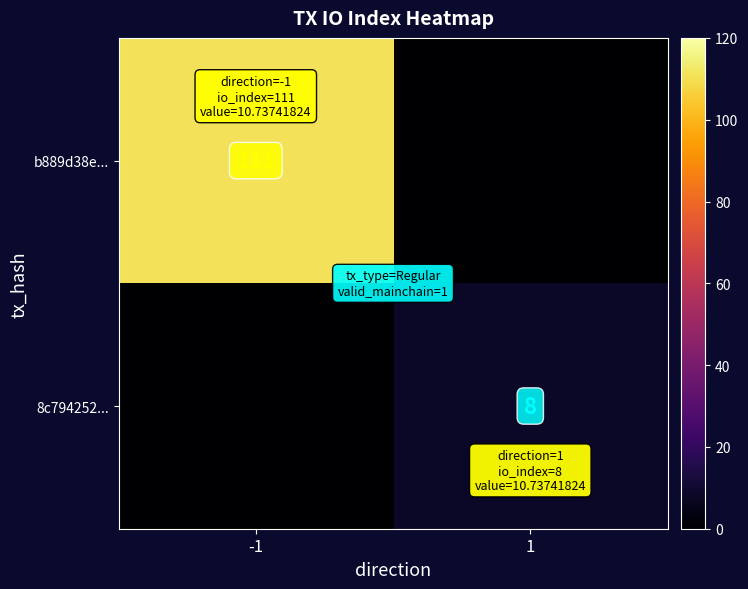

Is the value of b889d38e... at -1 greater than the value of 8c794252... at 1?

Yes